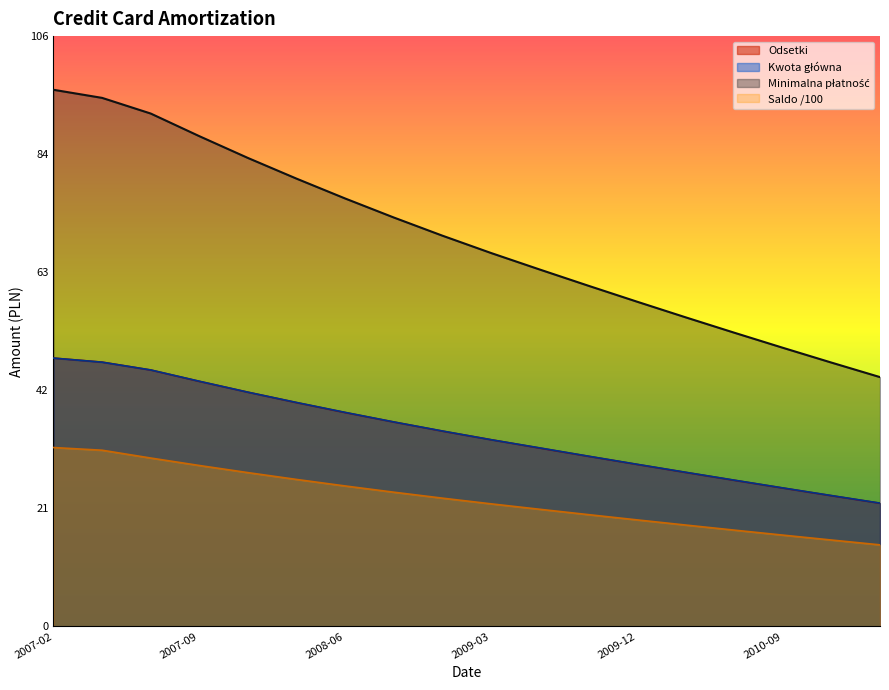

Is the value of Minimalna płatność at 2008-09 greater than the value of Odsetki at 2010-03?

Yes